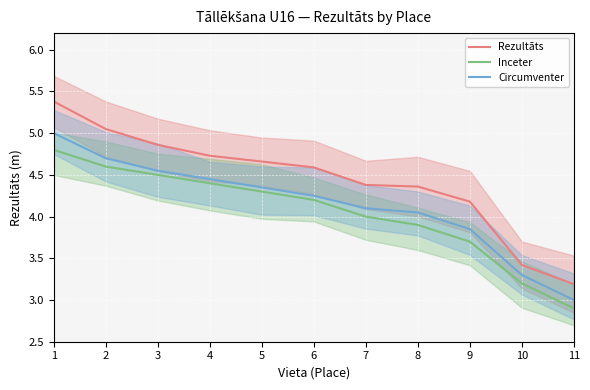

Between 8 and 1, which is larger?

1